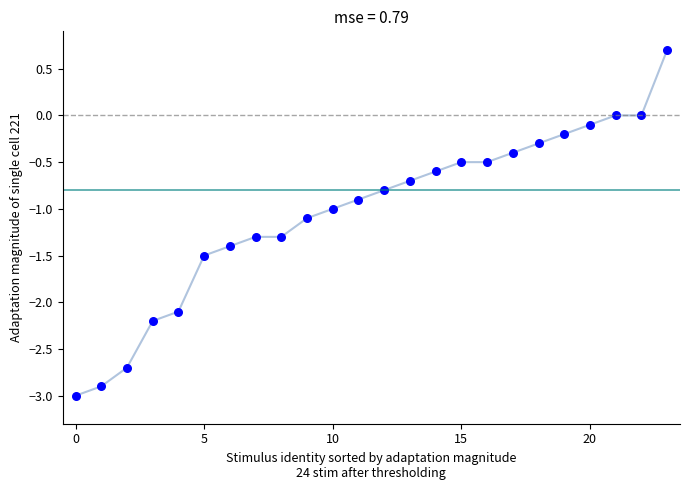

What is the smallest value displayed?

-3.0